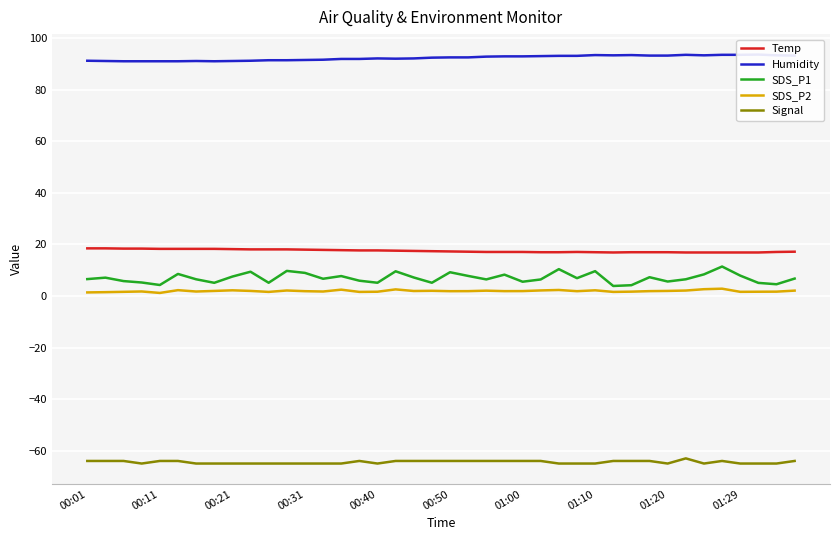

What is the approximate value of Temp at 00:01?

18.5